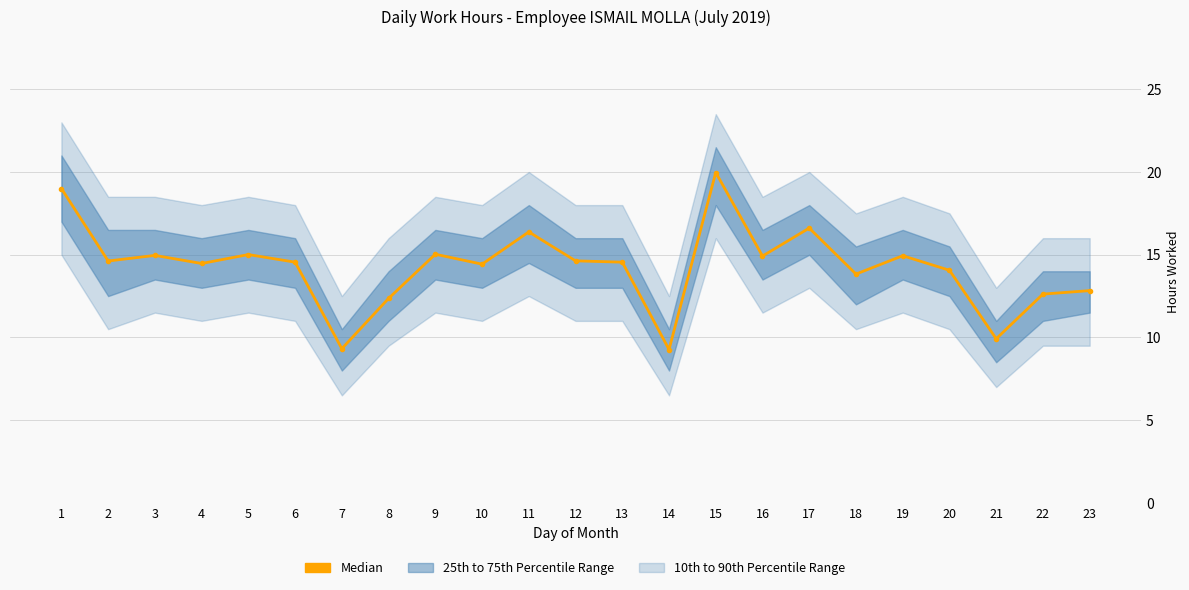

Rank the categories by value from highest to lowest.

15, 1, 17, 11, 9, 5, 3, 19, 16, 12, 2, 6, 13, 4, 10, 20, 18, 23, 22, 8, 21, 7, 14